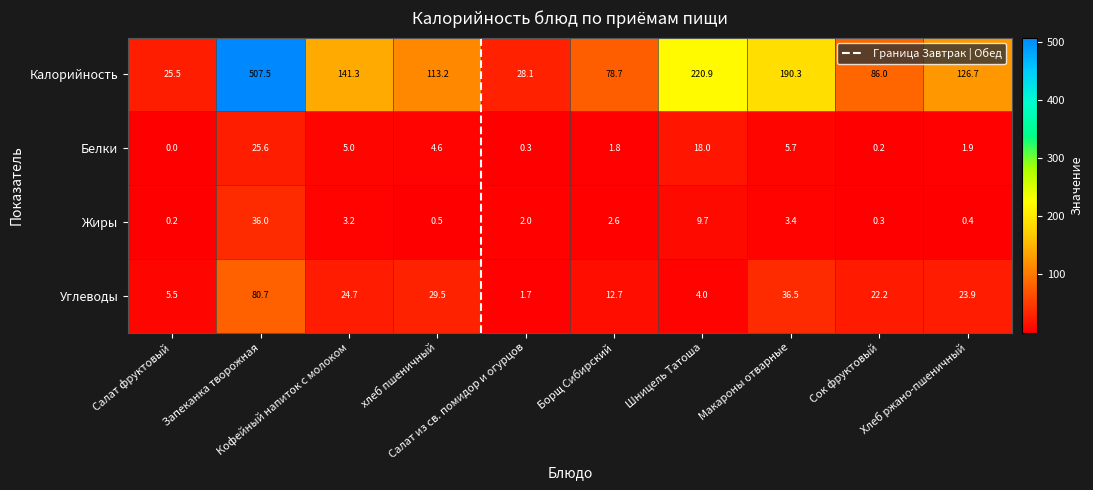

List the series in order of their peak value, lowest first.

Белки, Жиры, Углеводы, Калорийность